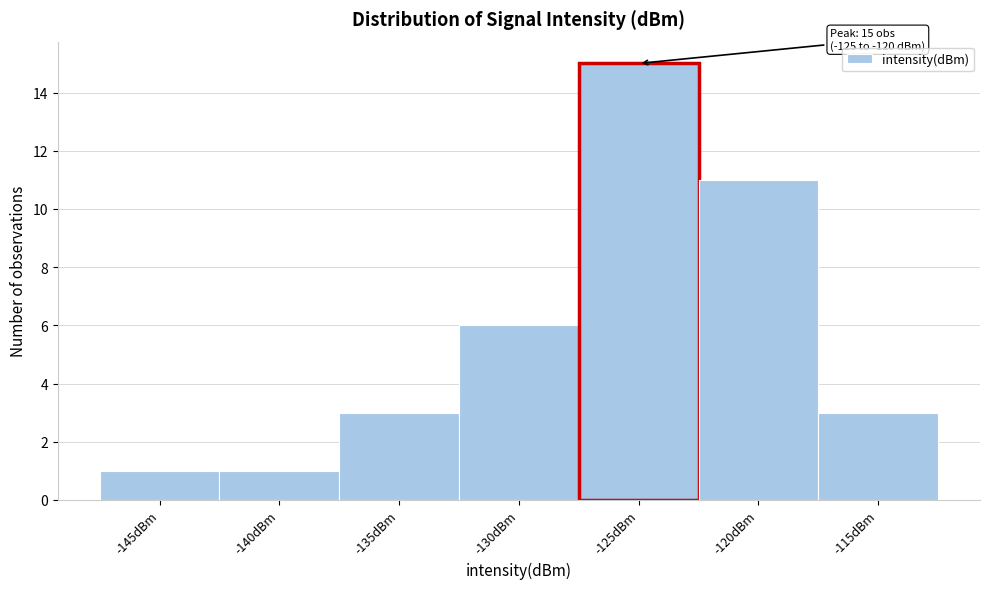

Reading right to left, extract all data points from this chart.

3	11	15	6	3	1	1